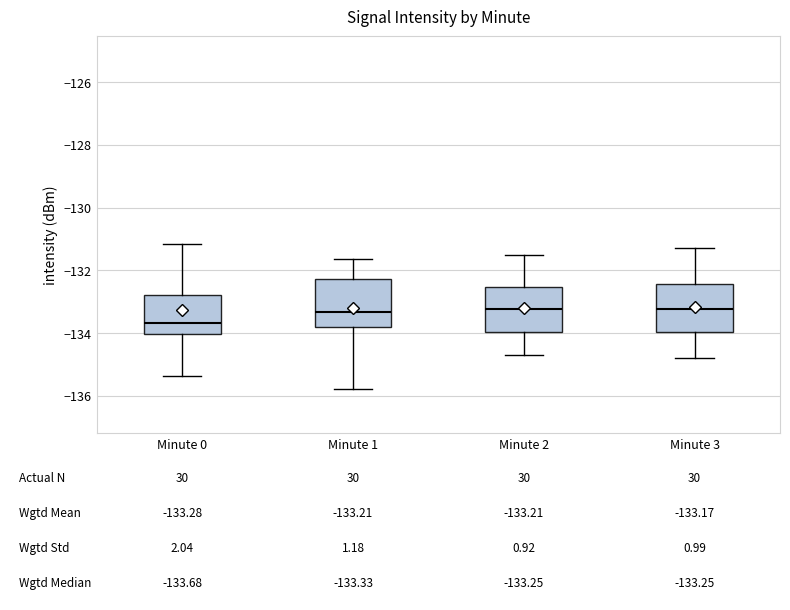

Which box's median line is the lowest?

Minute 0